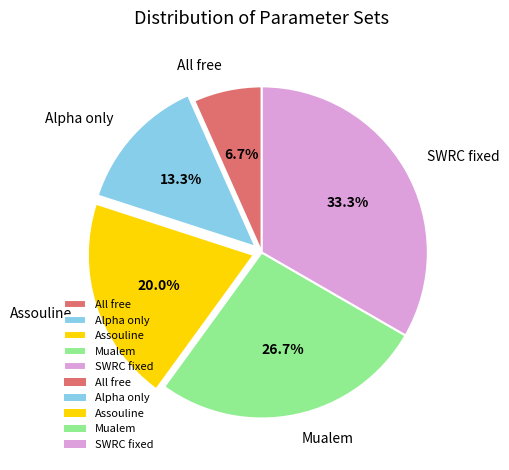

How many slices are in this pie chart?

5